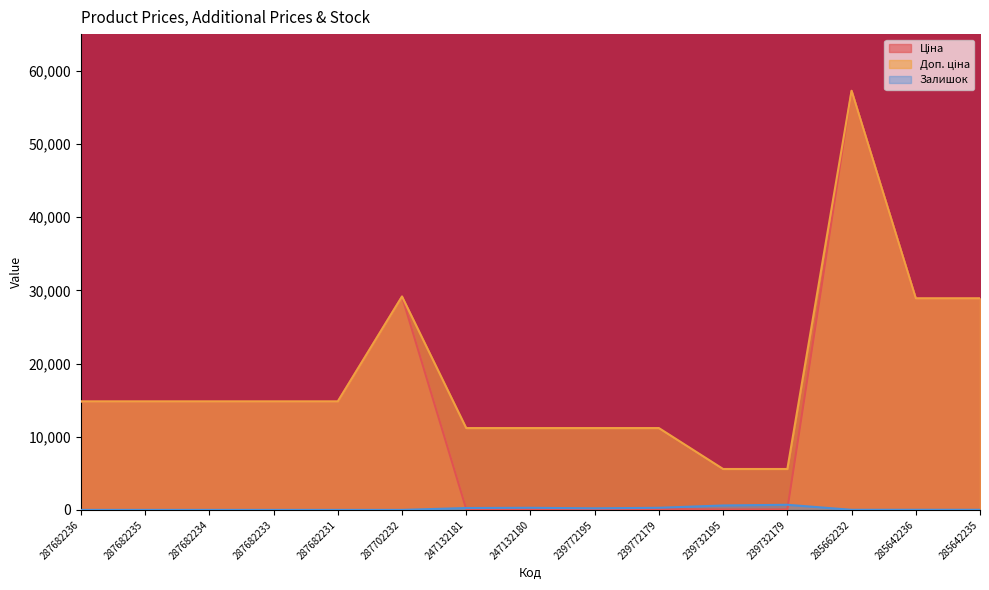

List the labels in order of Ціна value, smallest first.

239732195, 239732179, 247132181, 247132180, 239772195, 239772179, 287682236, 287682235, 287682234, 287682233, 287682231, 285642236, 285642235, 287702232, 285662232